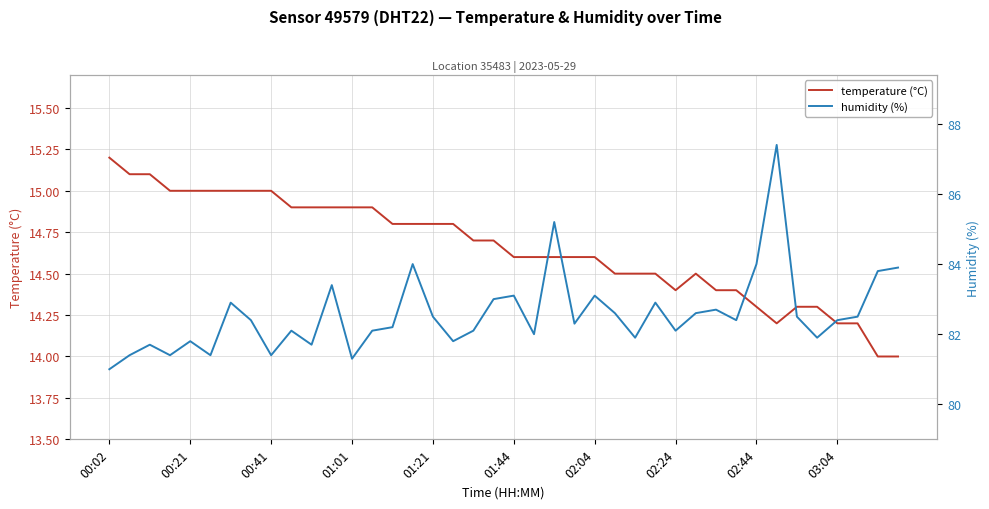

The temperature (°C) series shows 7.1 at 15. True or false?

False